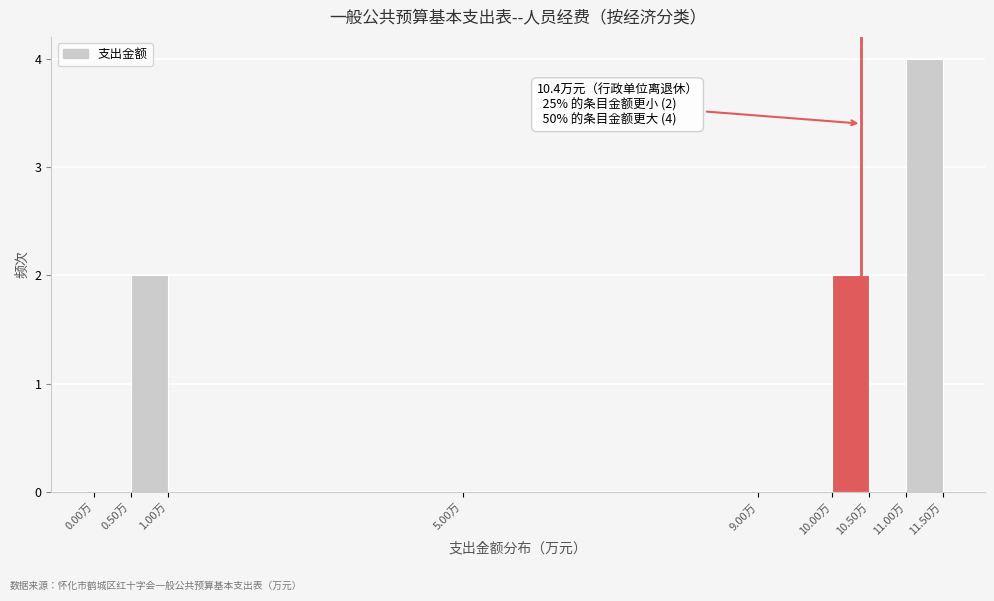

Which range on the x-axis has the tallest bar?

11.0 to 11.5